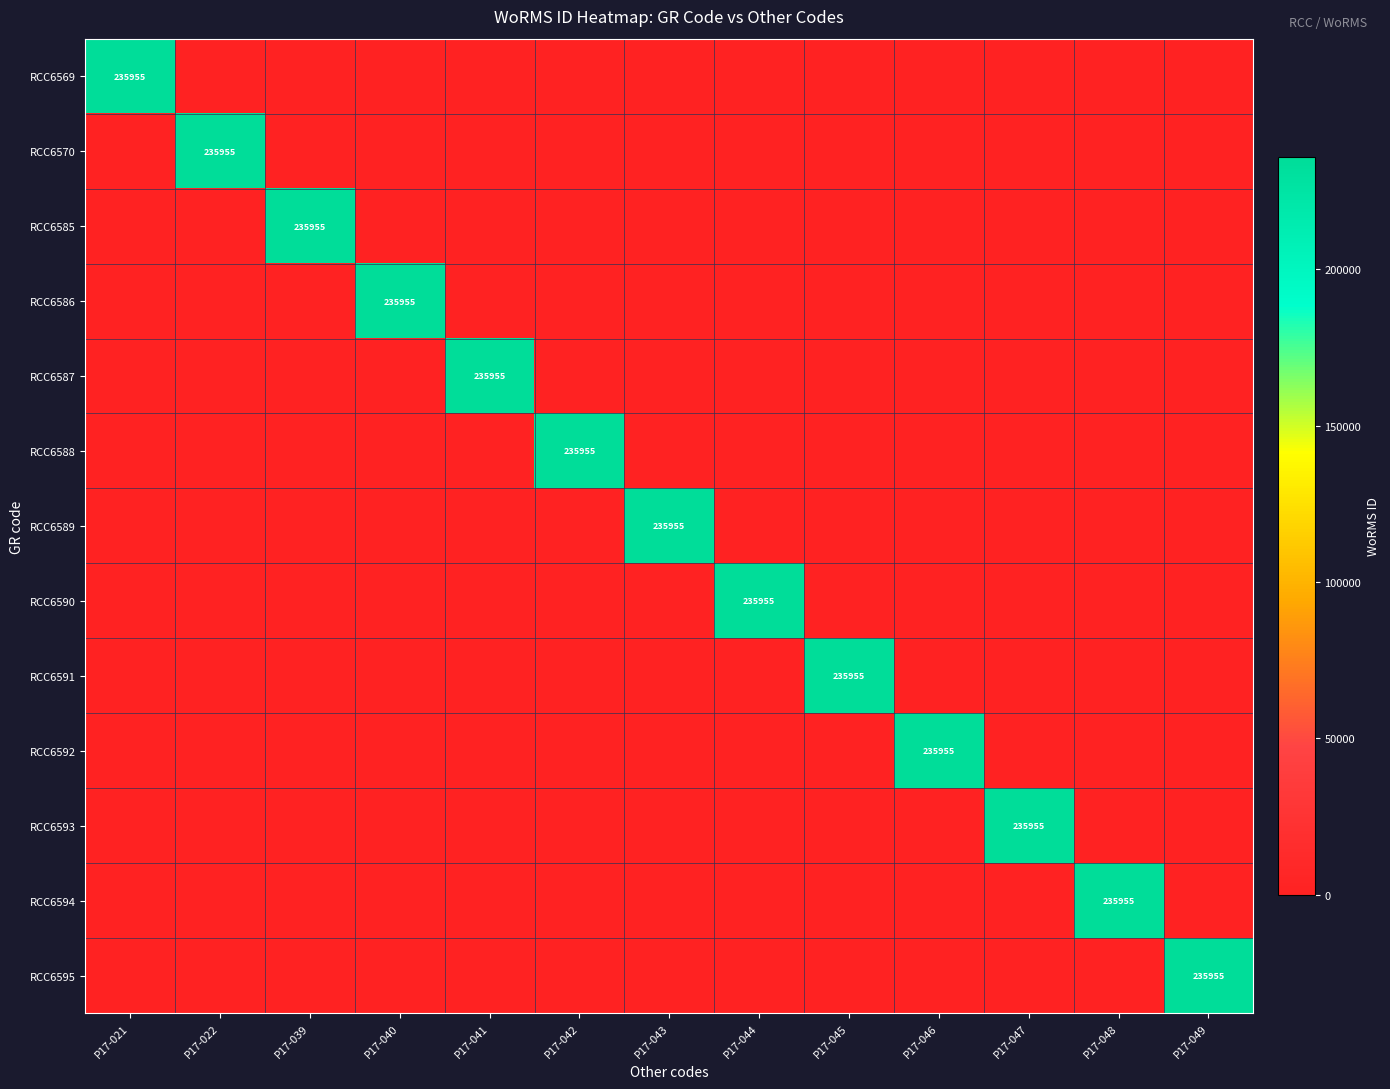

Is the value of RCC6595 at P17-040 greater than the value of RCC6591 at P17-046?

No